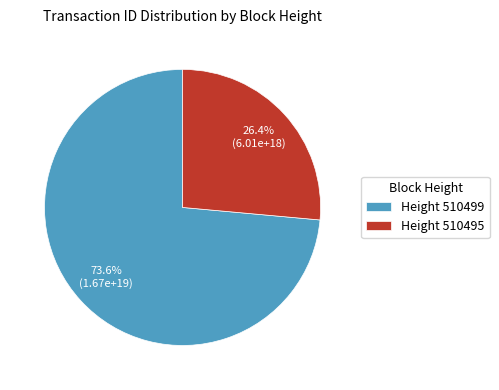

What is the smallest slice in the pie chart?

Height 510495